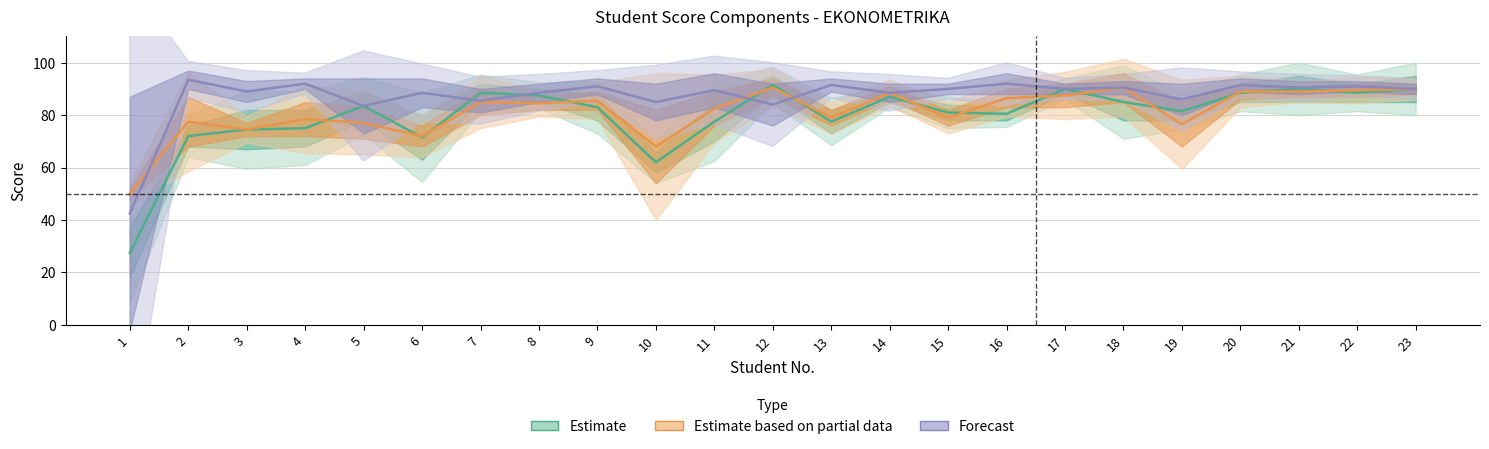

How many lines are shown in the chart?

3